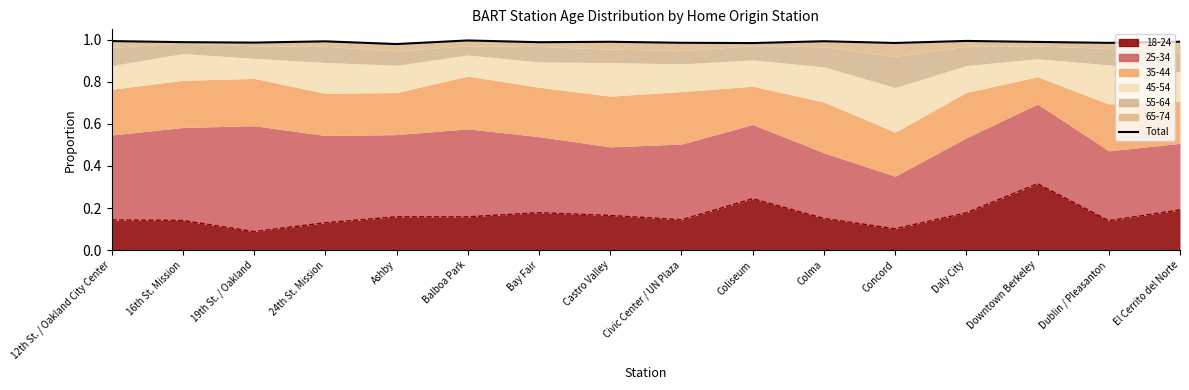

Reading left to right, extract all data points from this chart.

12th St. / Oakland City Center=1.0	16th St. Mission=1.0	19th St. / Oakland=1.0	24th St. Mission=1.0	Ashby=1.0	Balboa Park=1.0	Bay Fair=1.0	Castro Valley=1.0	Civic Center / UN Plaza=1.0	Coliseum=1.0	Colma=1.0	Concord=1.0	Daly City=1.0	Downtown Berkeley=1.0	Dublin / Pleasanton=1.0	El Cerrito del Norte=1.0